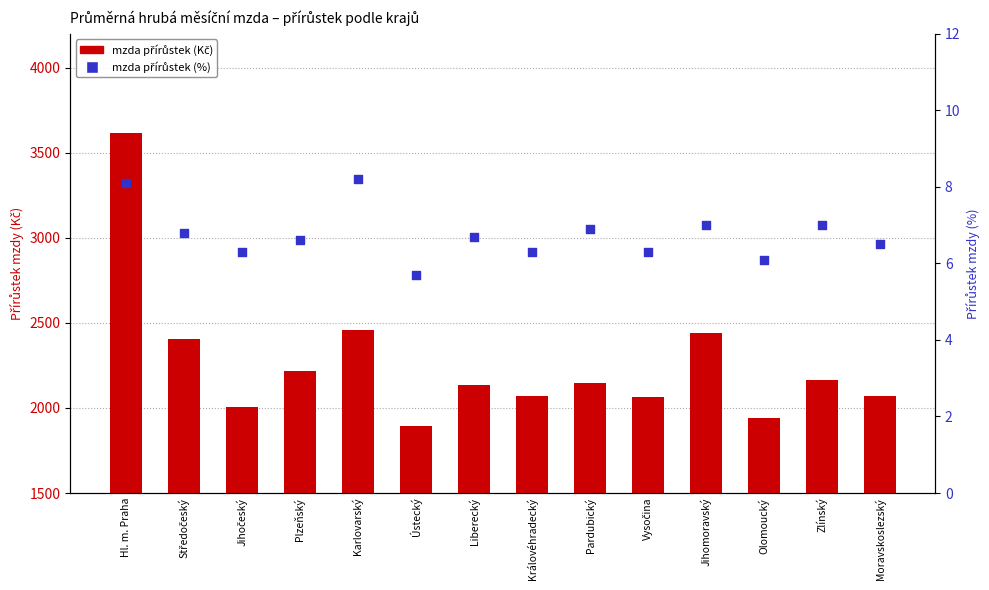

Which series has the largest total across all categories?

mzda přírůstek (Kč)